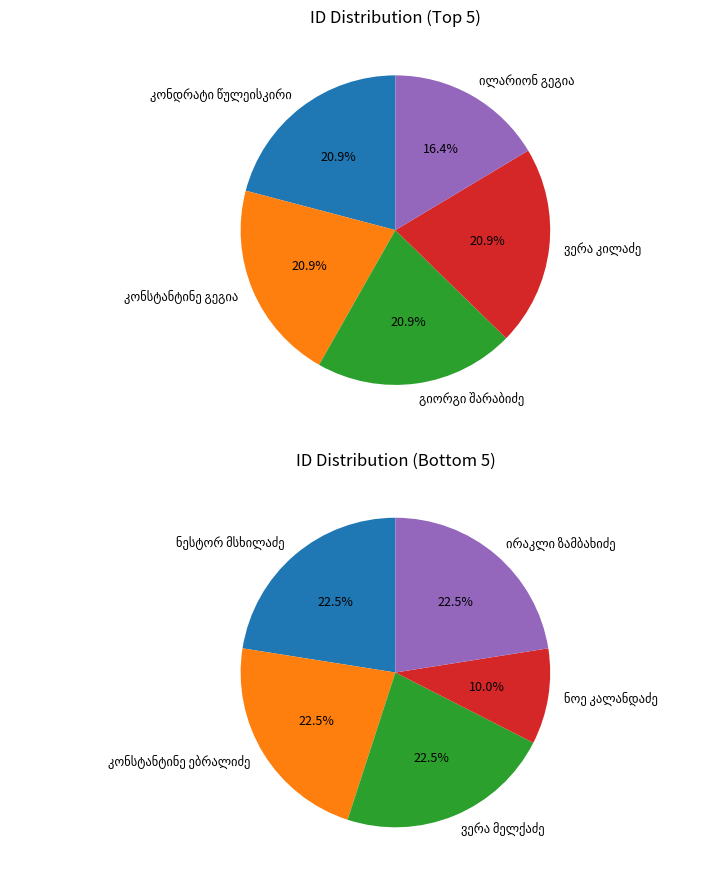

The ილარიონ გეგია slice represents 1% of the pie. True or false?

False